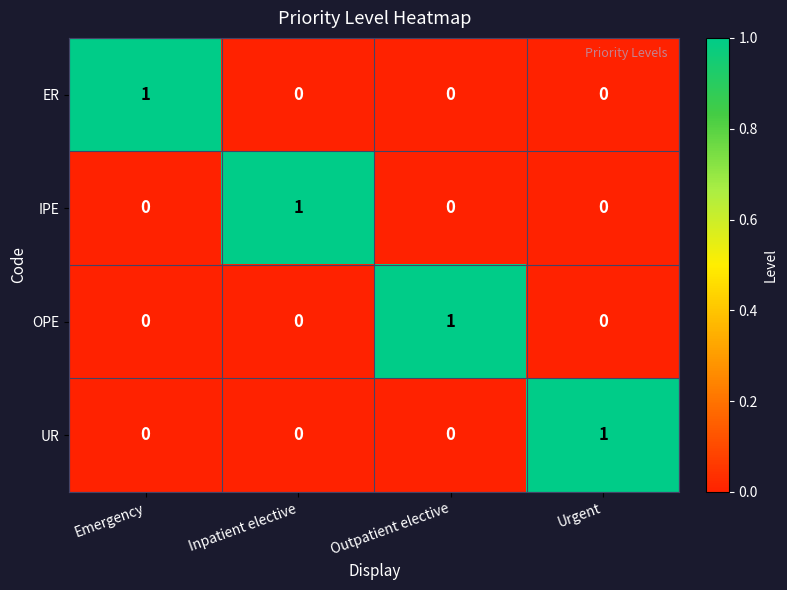

At which label does ER reach its peak?

Emergency